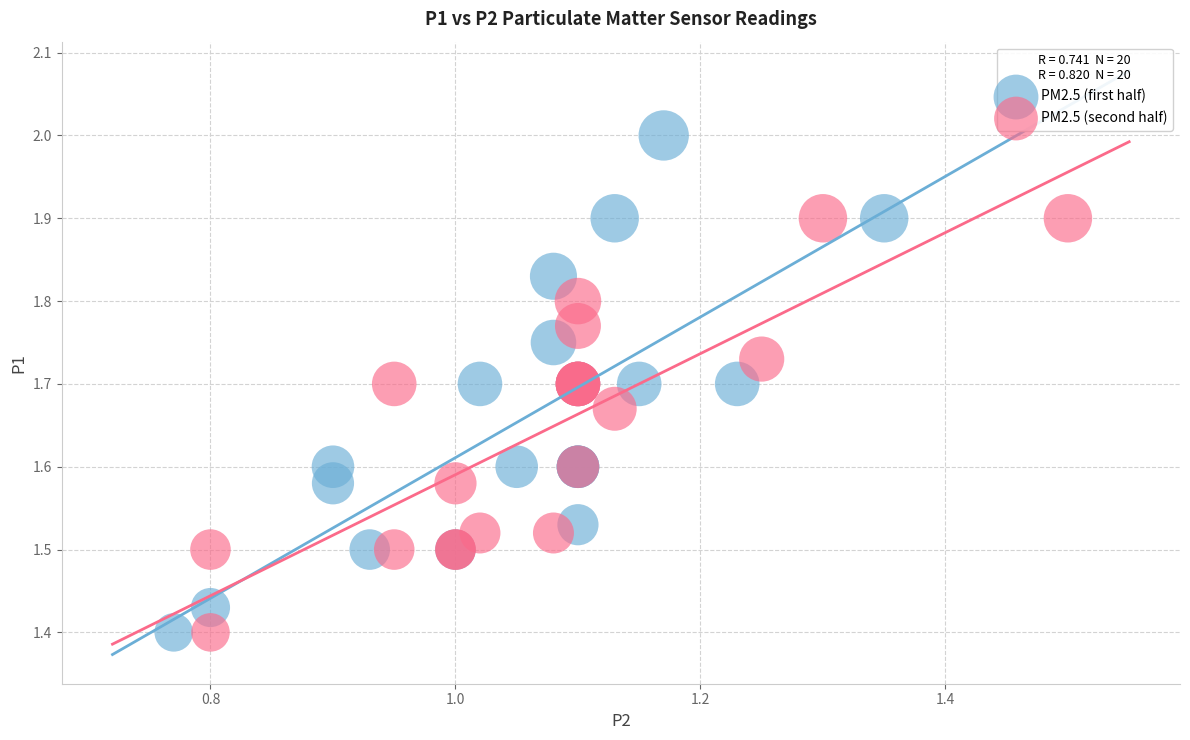

Which series has the widest spread of Y values?

PM2.5 (first half)